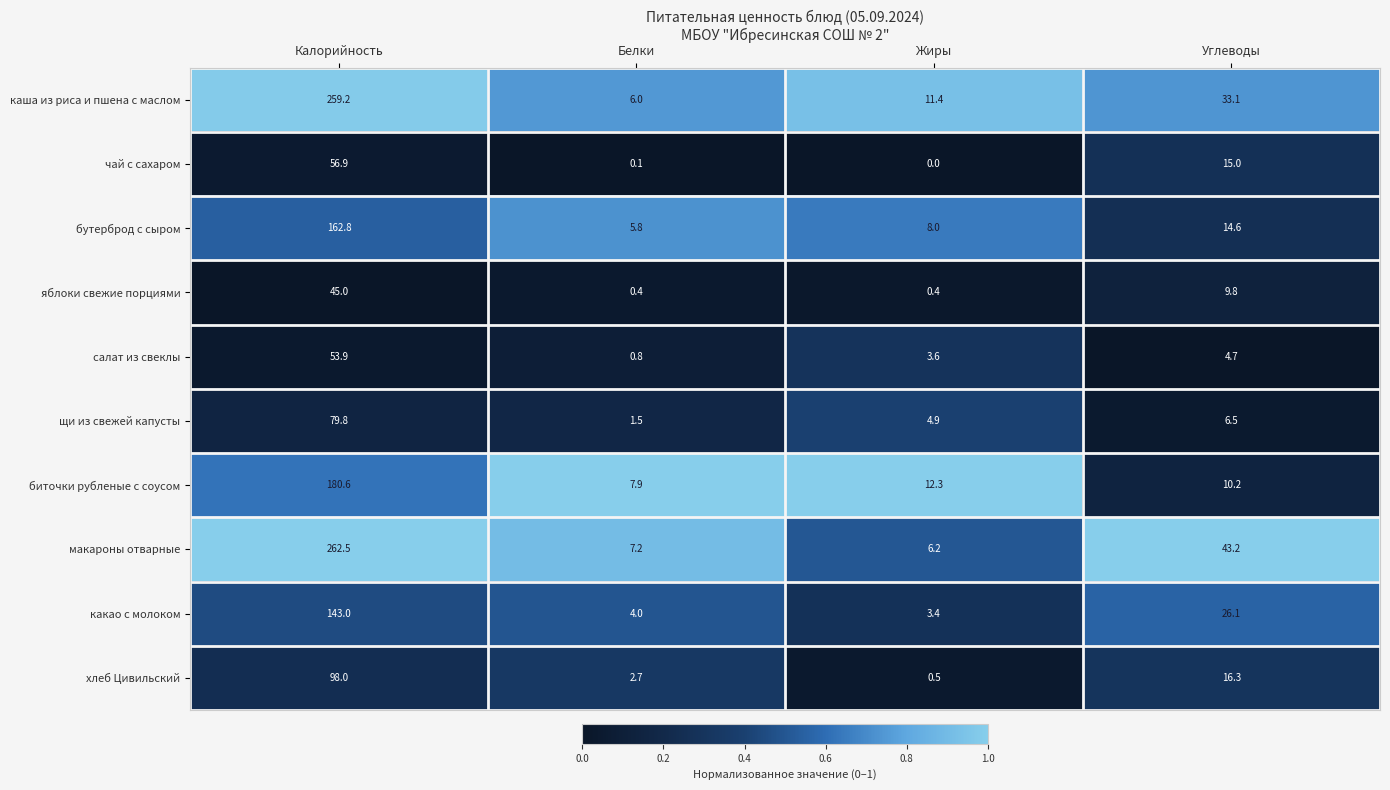

At Углеводы, list the series in order from largest to smallest.

макароны отварные, каша из риса и пшена с маслом, какао с молоком, хлеб Цивильский, чай с сахаром, бутерброд с сыром, биточки рубленые с соусом, яблоки свежие порциями, щи из свежей капусты, салат из свеклы